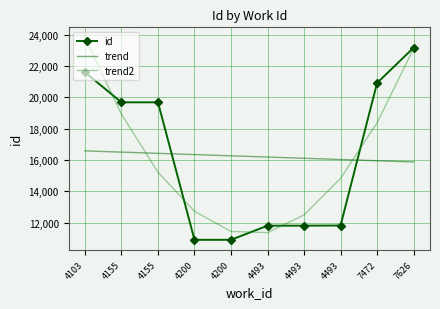

Which series has the largest total across all categories?

id